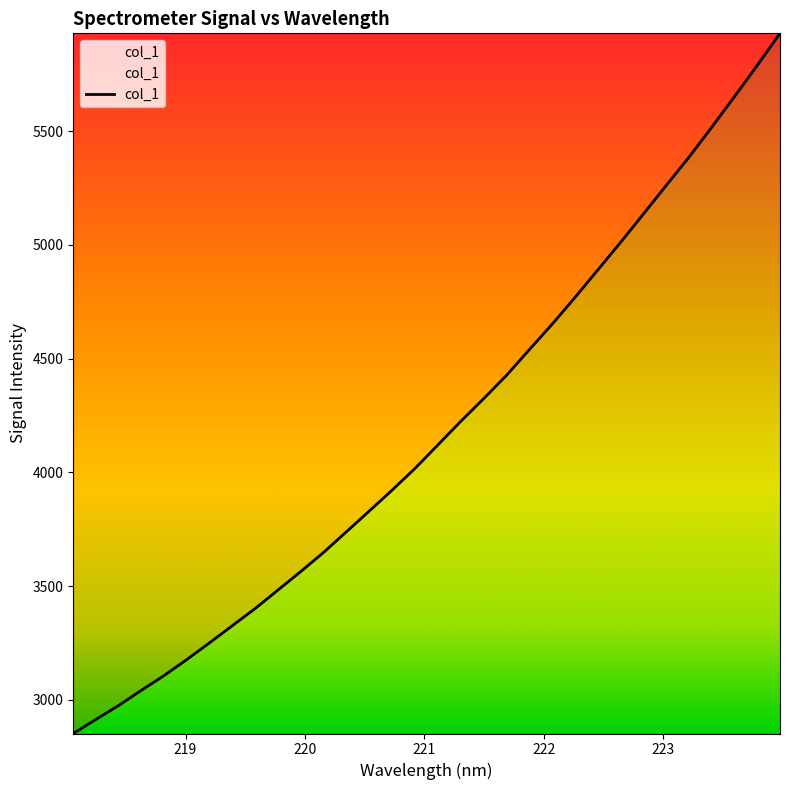

What is the difference between the maximum and minimum values?

3077.2